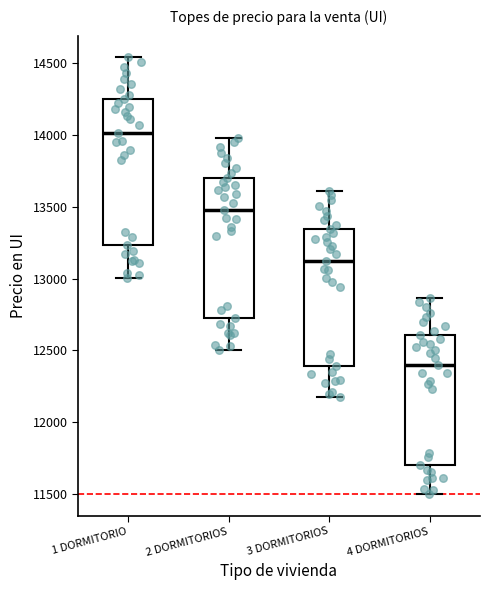

Reading left to right, read every box against the y-axis: the position of its median line, the range the box covers, and the ends of its whiskers. The values are not printed on the chart, so give them approximately, as read against the axis.

1 DORMITORIO: median 14000, box 13250 to 14250, whiskers 13000 to 14550
2 DORMITORIOS: median 13500, box 12700 to 13700, whiskers 12500 to 14000
3 DORMITORIOS: median 13100, box 12400 to 13350, whiskers 12150 to 13600
4 DORMITORIOS: median 12400, box 11700 to 12600, whiskers 11500 to 12850